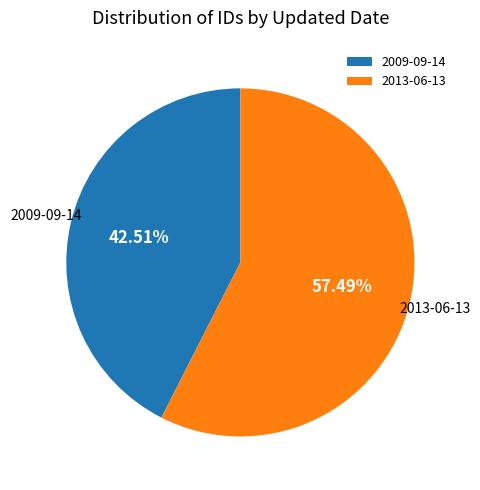

Which category has the biggest portion of the pie?

2013-06-13